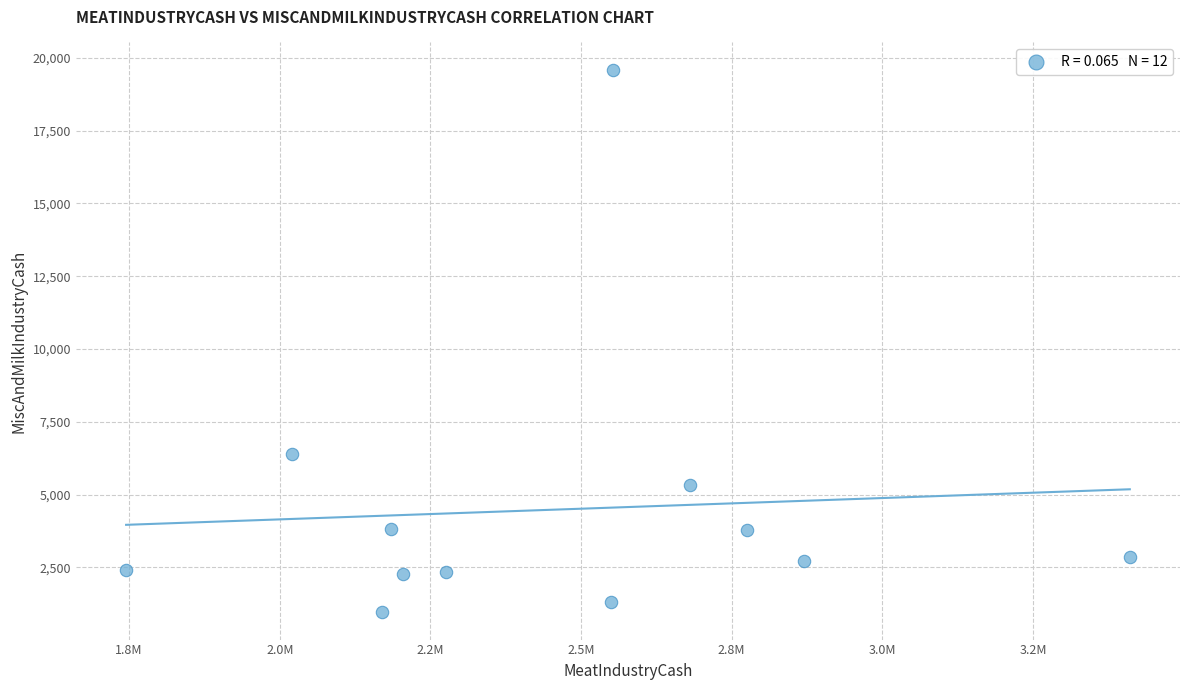

What is the average X value?

2453349.6